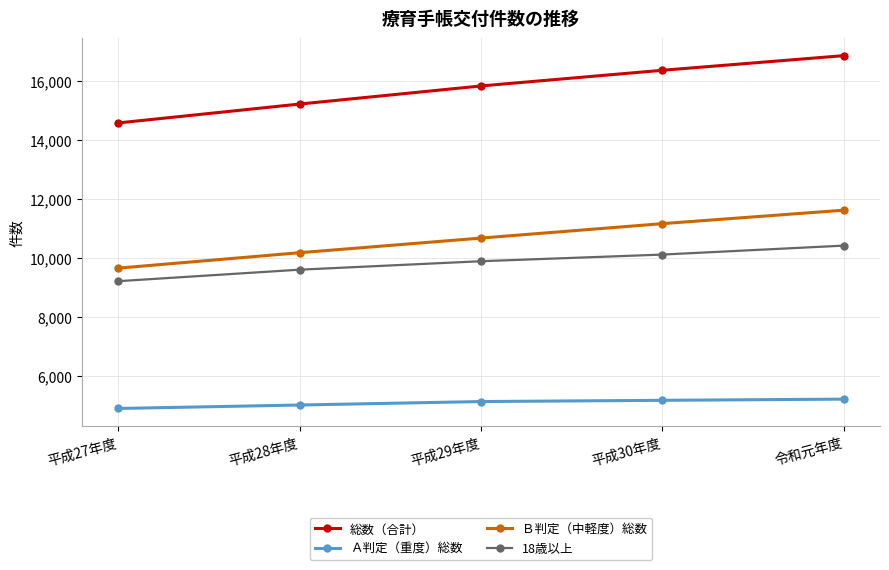

What is the sum of the Ｂ判定（中軽度）総数 values at 平成29年度 and 平成30年度?

21836